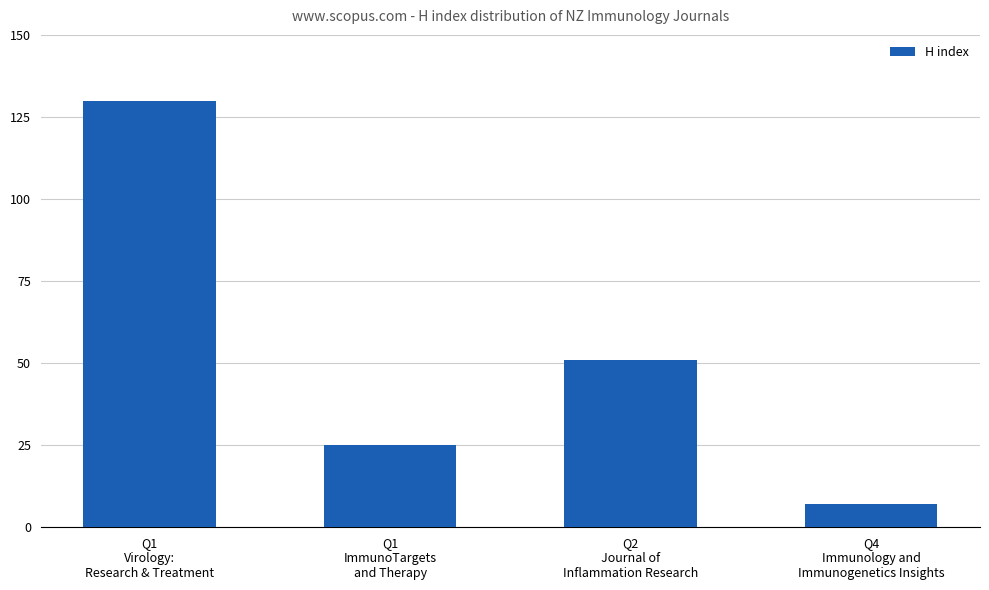

Approximately how many times larger is the value at Q1
ImmunoTargets
and Therapy compared to Q2
Journal of
Inflammation Research?

0.5